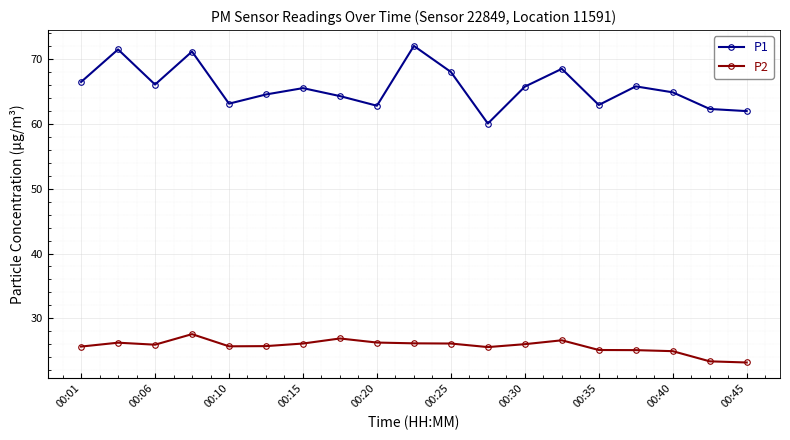

Which series has the largest total across all categories?

P1